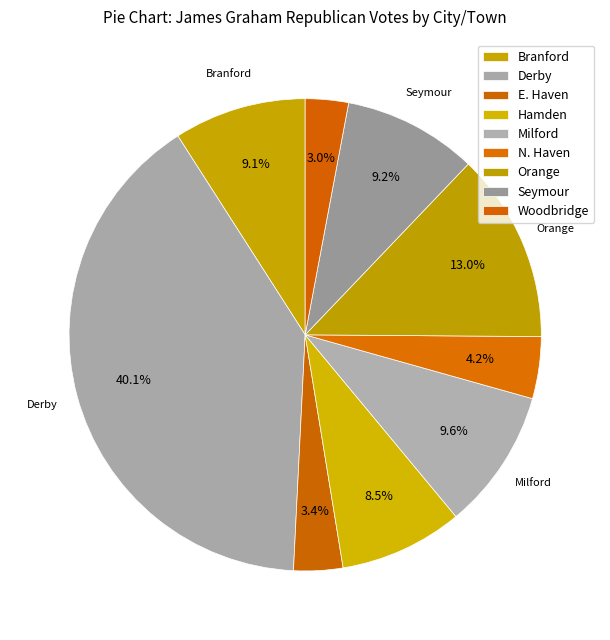

How many slices are in this pie chart?

9